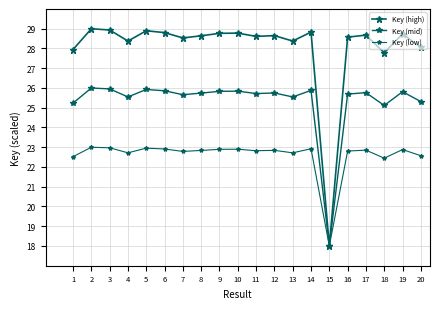

How many categories are shown in the chart?

20